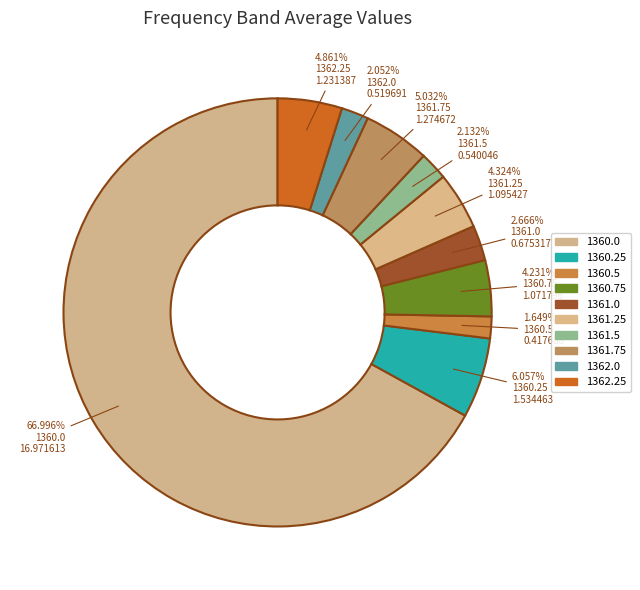

Which category has the biggest portion of the pie?

1360.0